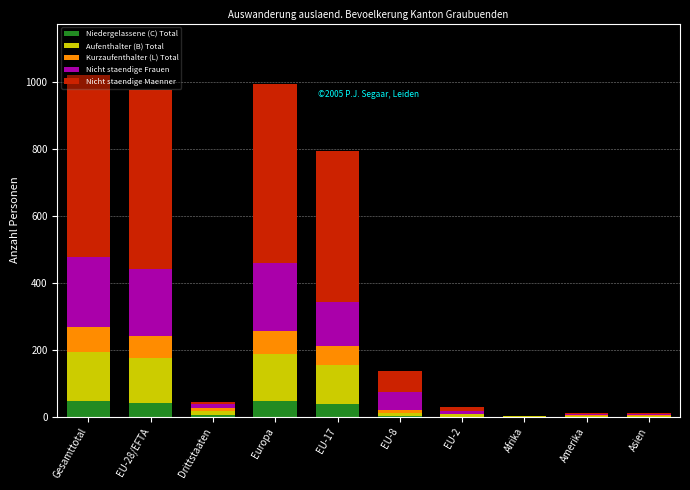

What position from the left is Gesamttotal?

1